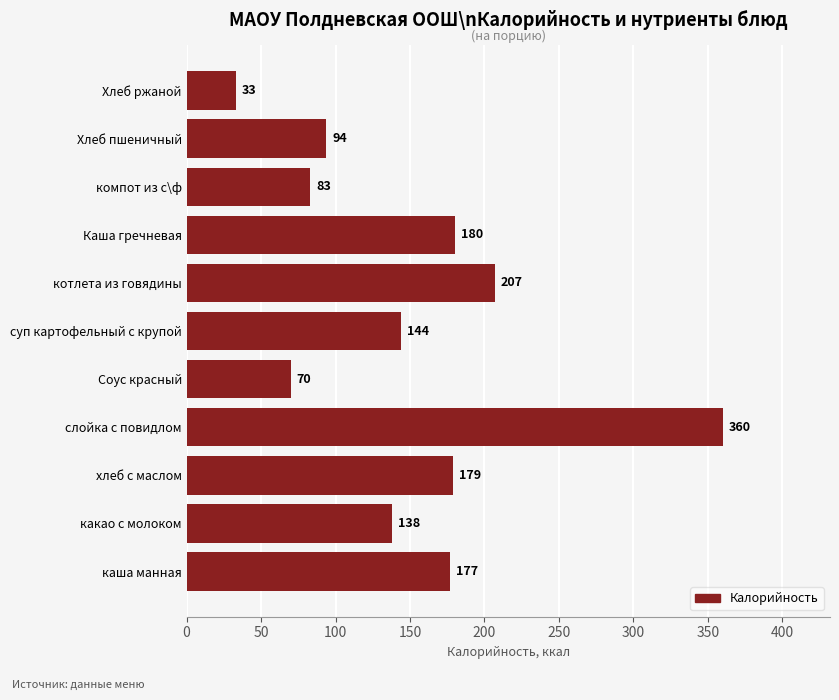

List the labels in order of value, smallest first.

Хлеб ржаной, Соус красный, компот из с\ф, Хлеб пшеничный, какао с молоком, суп картофельный с крупой, каша манная, хлеб с маслом, Каша гречневая, котлета из говядины, слойка с повидлом